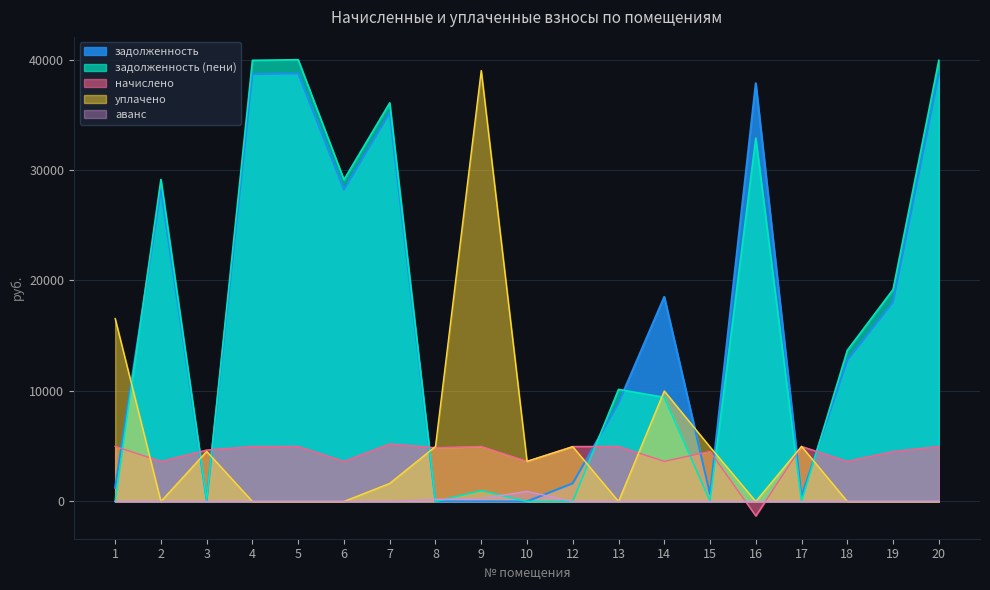

Reading left to right, transcribe all the data shown in this chart.

задолженность: 1=1245.0	2=28237.8	3=122.6	4=38682.0	5=38737.2	6=28217.8	7=35171.6	8=0.0	9=0.0	10=0.0	12=1641.8	13=8897.7	14=18517.0	15=664.1	16=37845.3	17=472.9	18=12773.8	19=18055.1	20=38682.0
задолженность (пени): 1=0.0	2=29145.4	3=122.9	4=39925.2	5=39982.2	6=29125.4	7=36073.4	8=0.0	9=978.7	10=0.0	12=0.0	13=10142.7	14=9424.6	15=44.4	16=32887.8	17=0.0	18=13681.3	19=19186.4	20=39925.2
начислено: 1=4979.9	2=3630.1	3=4653.1	4=4972.8	5=4979.9	6=3630.1	7=5207.3	8=4866.2	9=4979.9	10=3630.1	12=4972.8	13=4979.9	14=3630.1	15=4525.2	16=-1307.8	17=4979.9	18=3630.1	19=4525.2	20=4972.8
уплачено: 1=16555.3	2=0.0	3=4529.7	4=0.0	5=0.0	6=0.0	7=1634.0	8=4975.0	9=39003.5	10=3632.0	12=4957.0	13=0.0	14=10000.0	15=4936.0	16=0.0	17=4987.1	18=0.0	19=0.0	20=0.0
аванс: 1=0.0	2=0.0	3=0.0	4=0.0	5=0.0	6=0.0	7=0.0	8=183.0	9=266.3	10=910.2	12=0.0	13=0.0	14=0.0	15=0.0	16=0.0	17=0.0	18=0.0	19=0.0	20=0.0